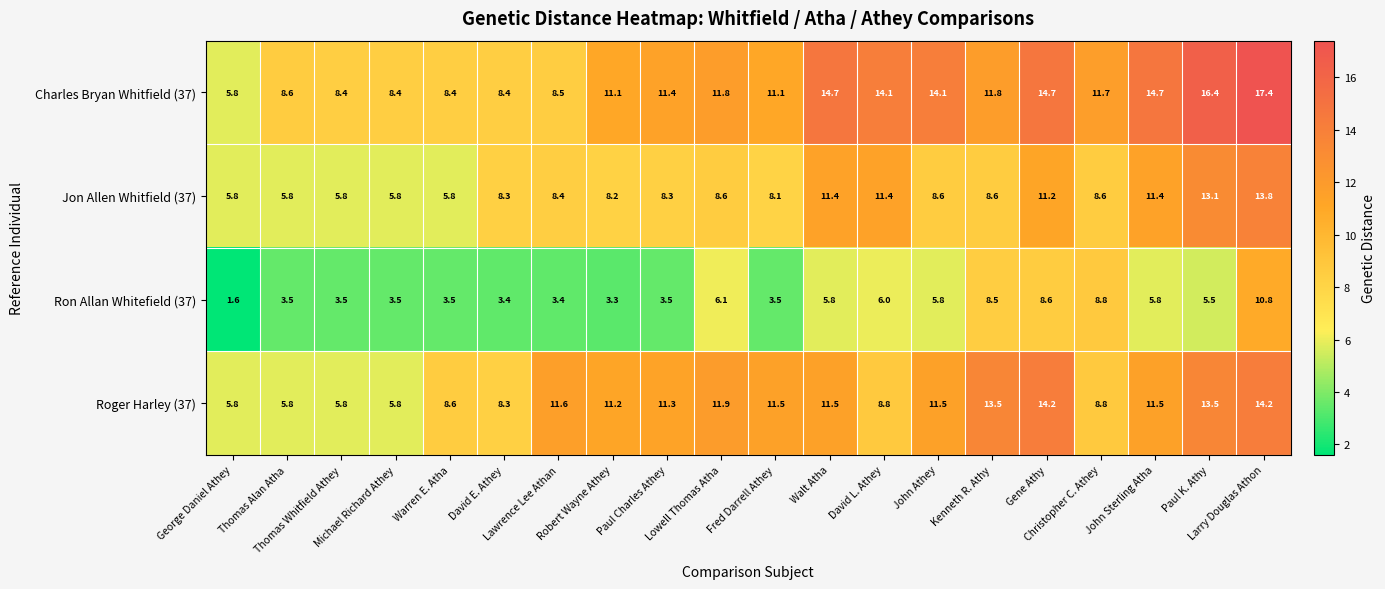

What is the maximum value for Roger Harley (37)?

14.2